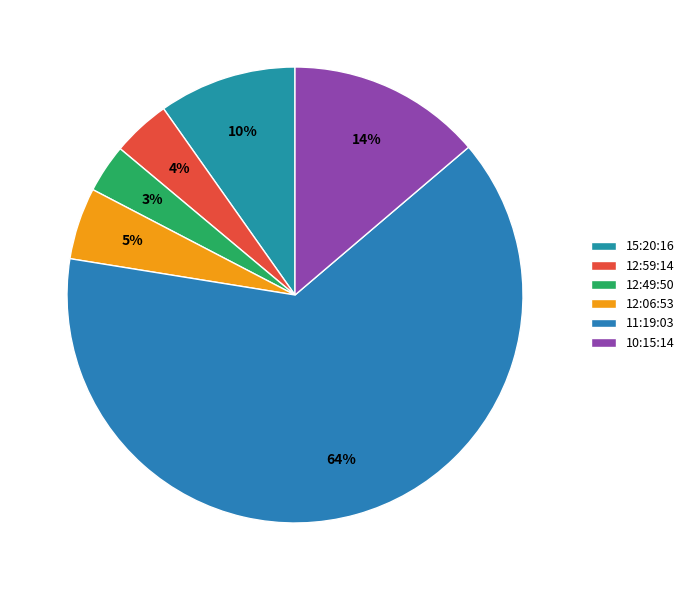

What percentage is NOT represented by 12:06:53?

94.9%